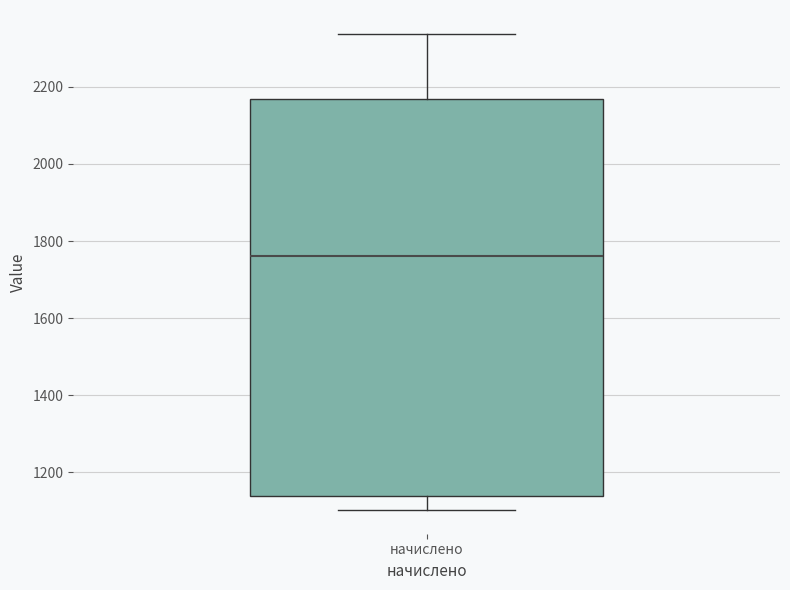

Read this box plot against the y-axis: the position of the median line, the range covered by the box, and the ends of both whiskers. The values are not printed on the chart, so give them approximately, as read against the axis.

median 1760, box 1140 to 2160, whiskers 1100 to 2340